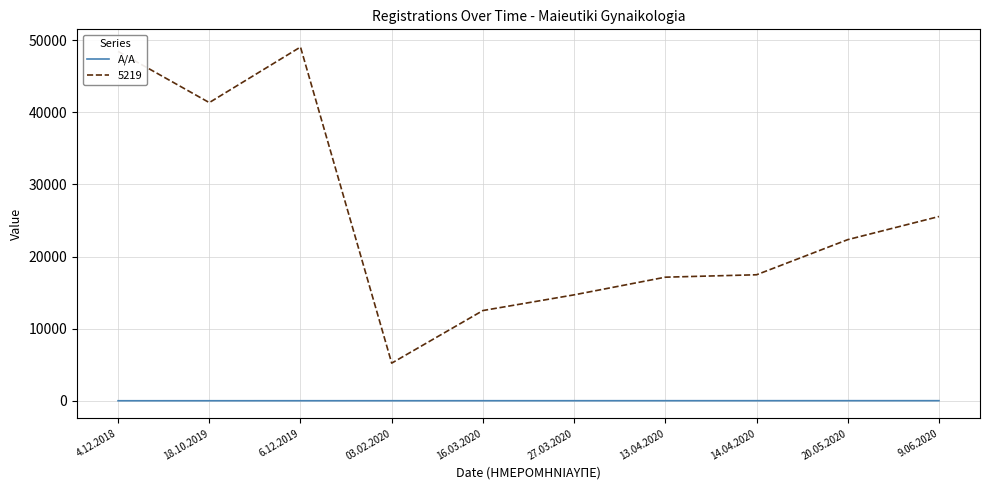

The 5219 series shows 14692 at 27.03.2020. True or false?

True